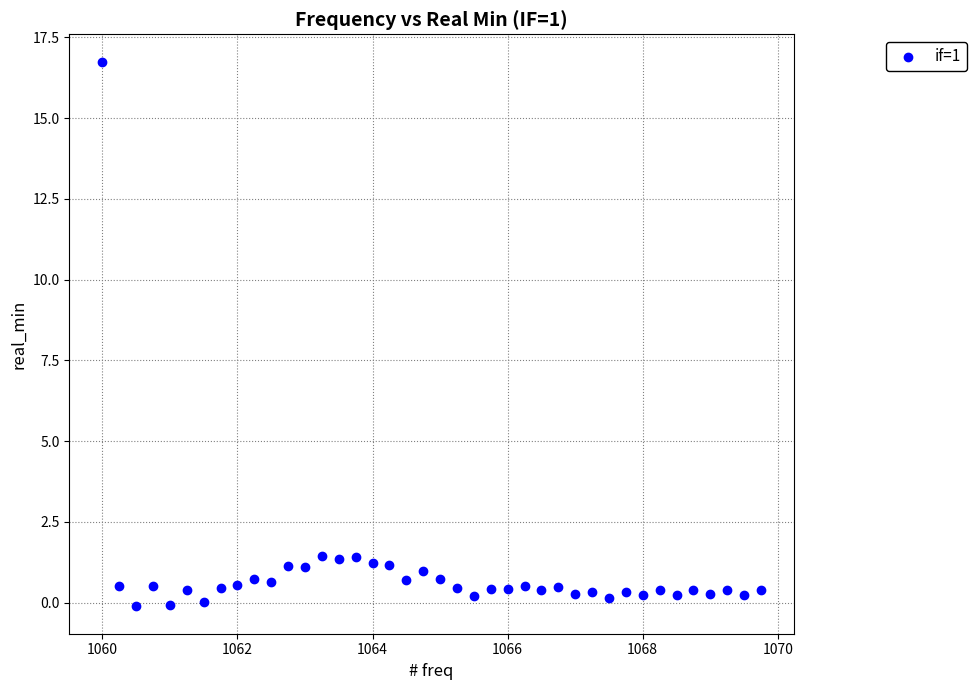

What is the range of Y values (max minus min)?

16.9